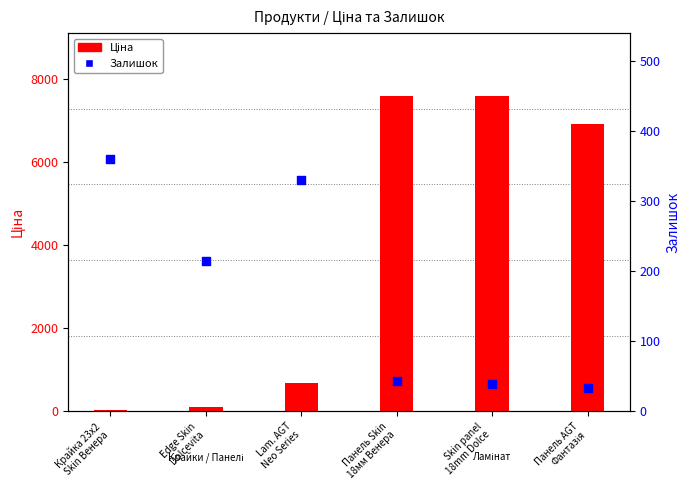

What is the total value across all series at Крайка 23x2
Skin Венера?

392.1